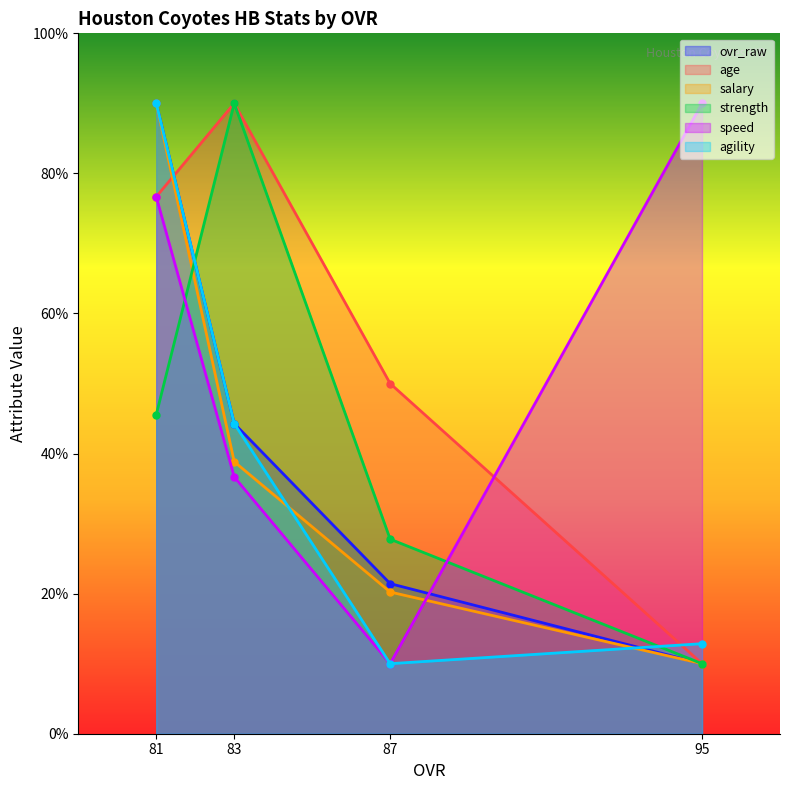

What are all the series names shown in the legend?

ovr_raw, age, salary, strength, speed, agility